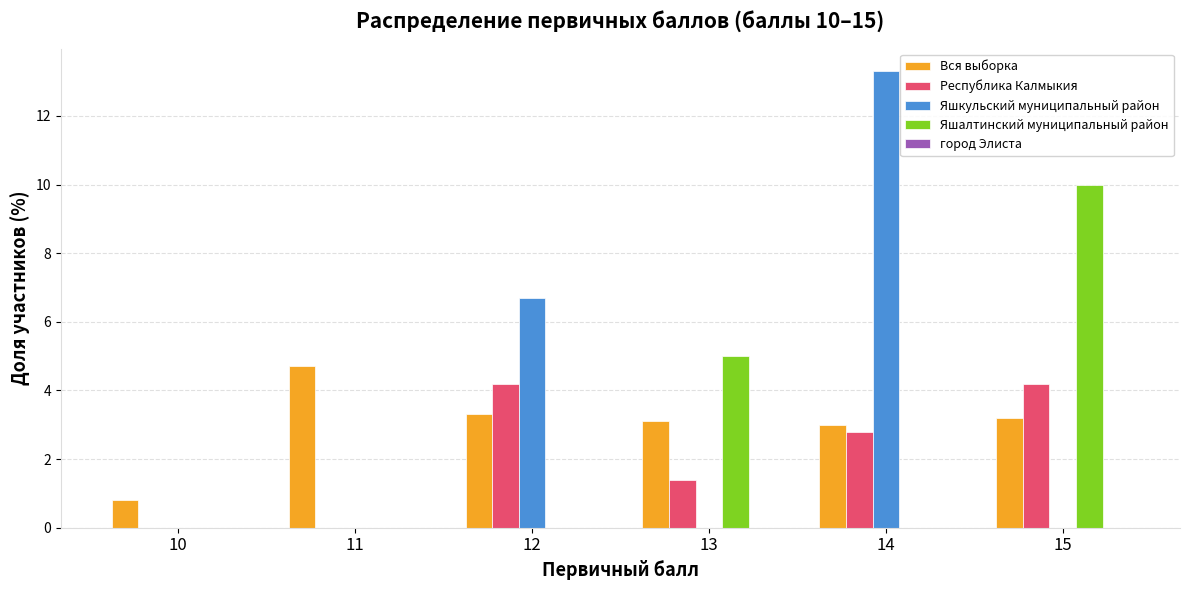

Does the chart contain stacked bars?

No